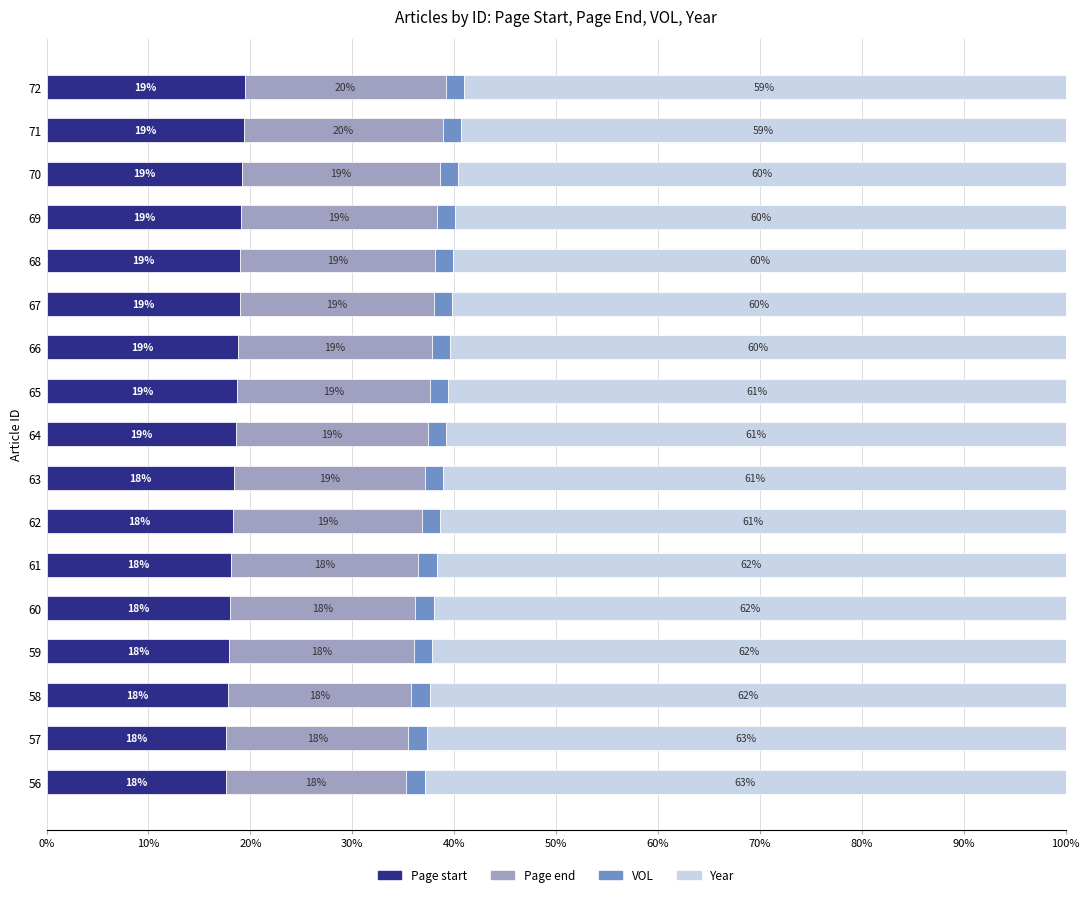

Which category has the highest value in the Page start series?

72